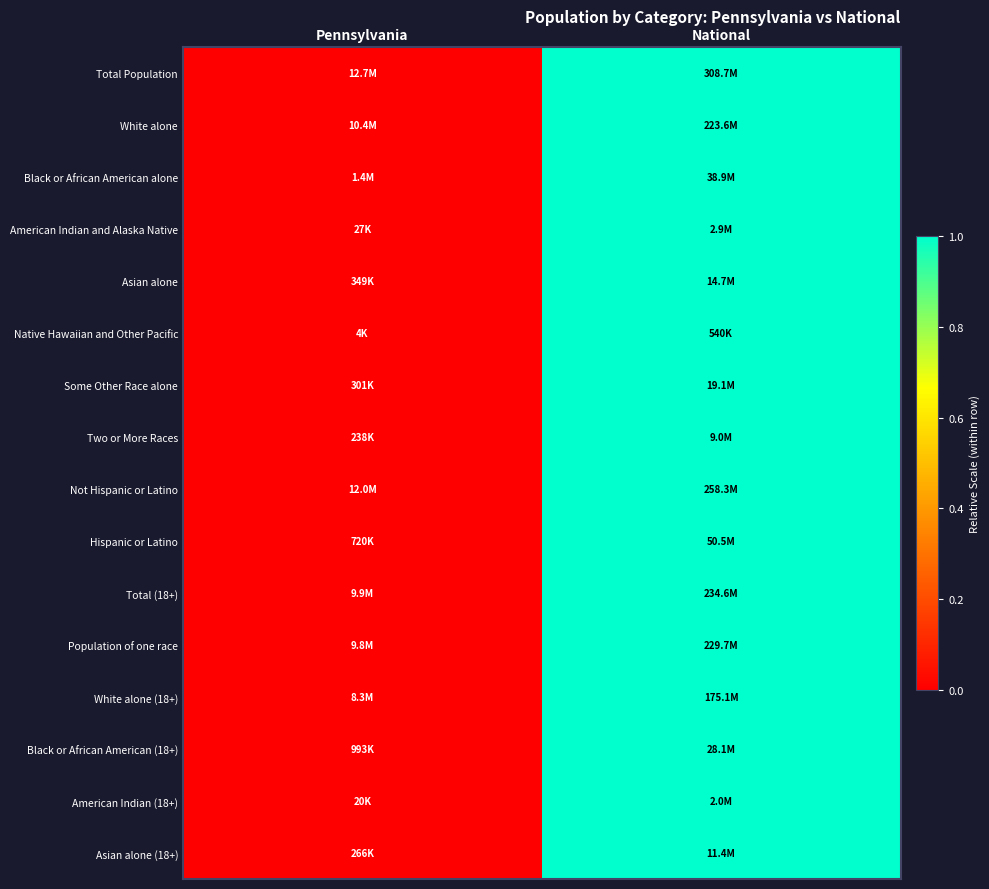

Which category has the highest value across all series?

National